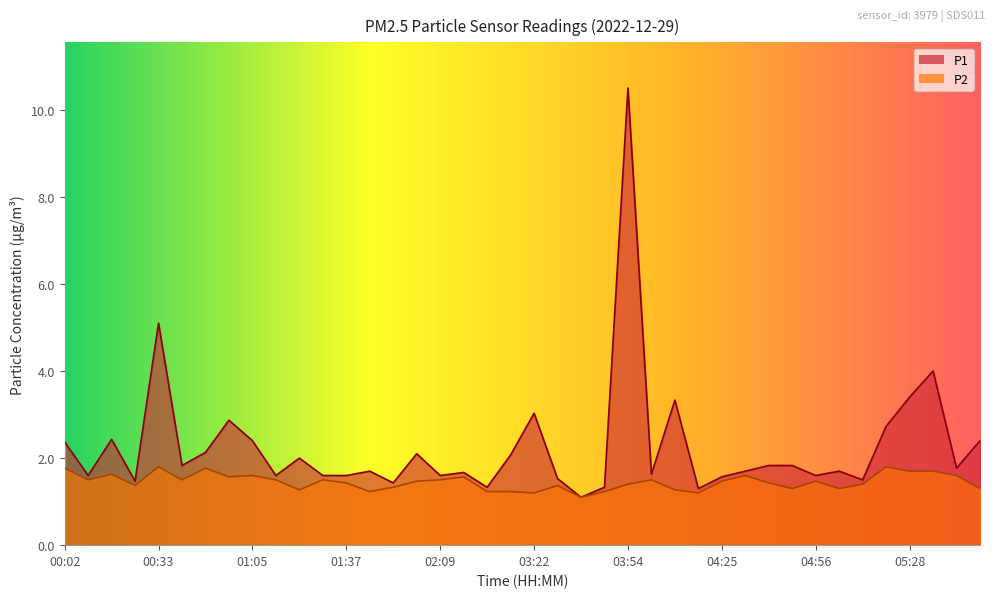

Rank the series by their maximum value, from lowest to highest.

P2, P1